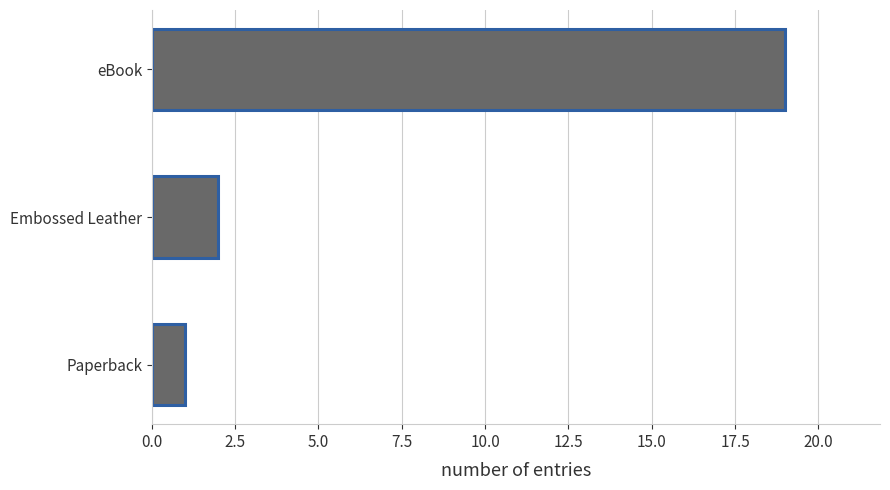

What is the average value?

7